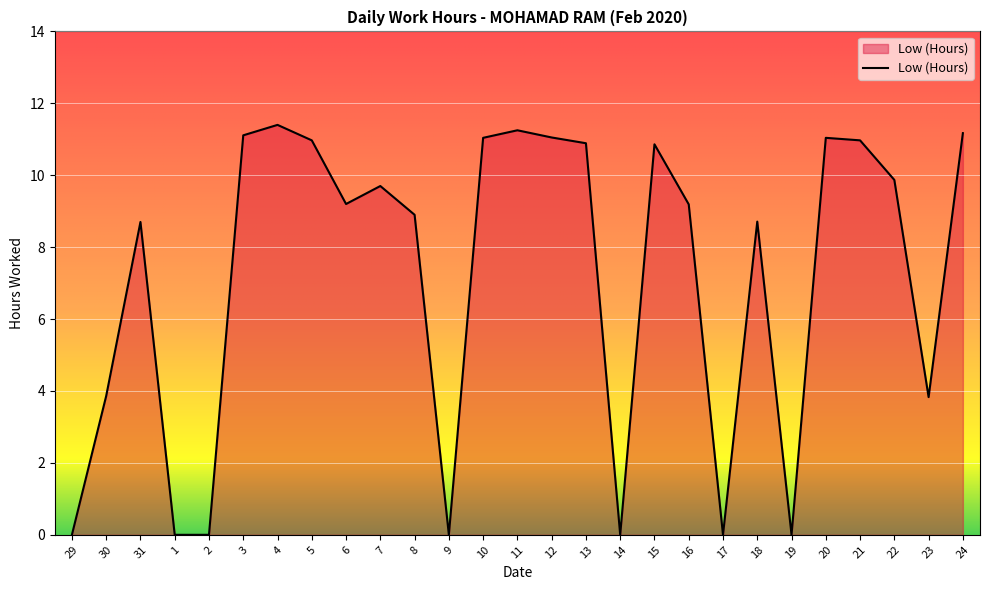

What is the difference between the values at 29 and 15?

10.9